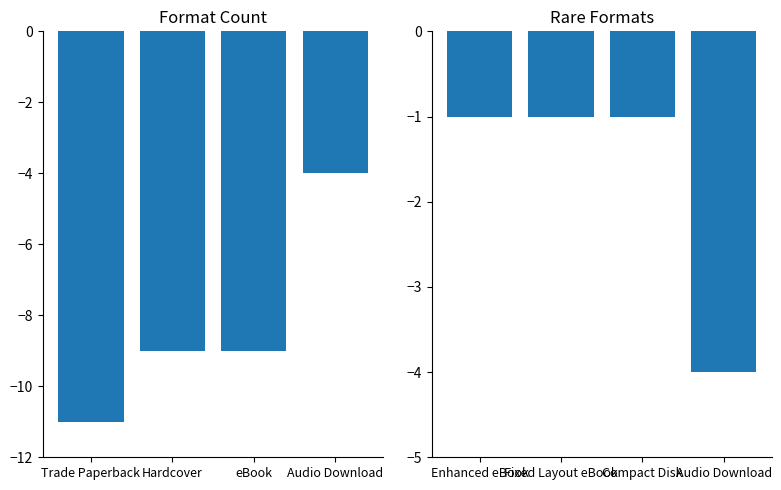

Which has a higher value, Audio Download or Hardcover?

Audio Download